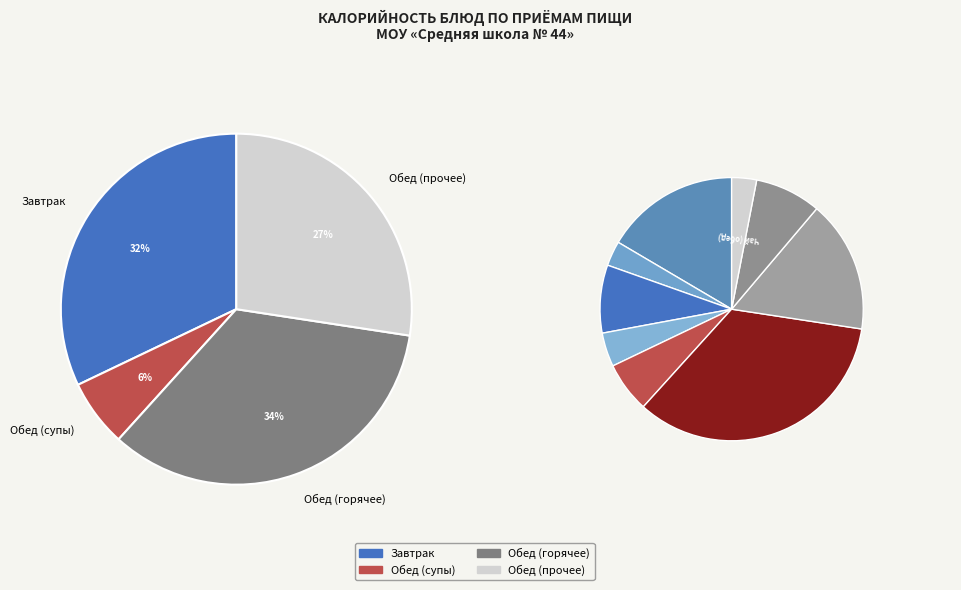

How many slices are in this pie chart?

9